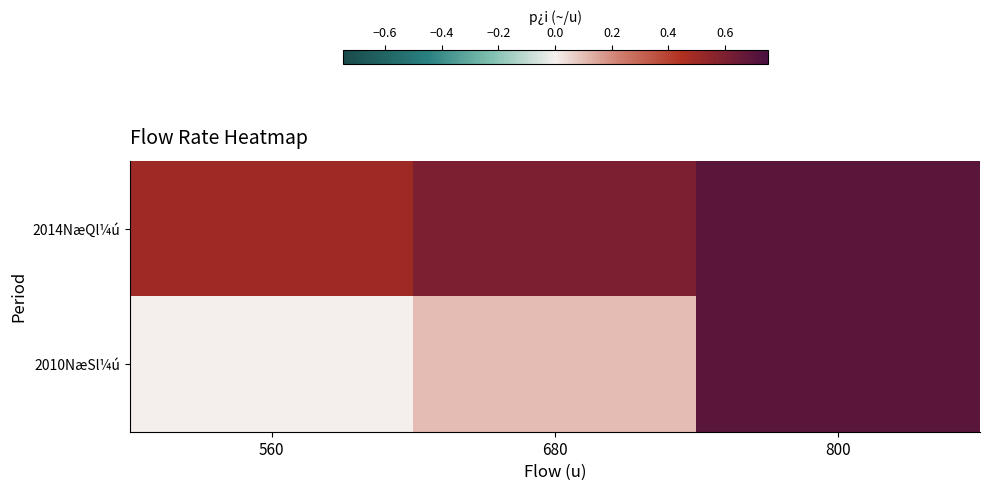

How many distinct data groups are displayed?

2